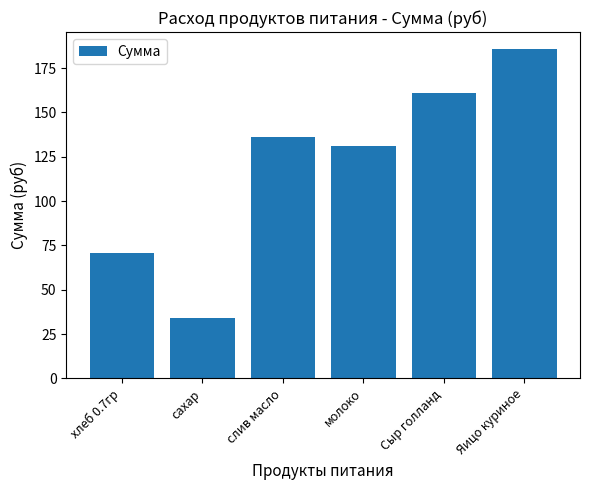

What is the maximum value shown in the chart?

186.0